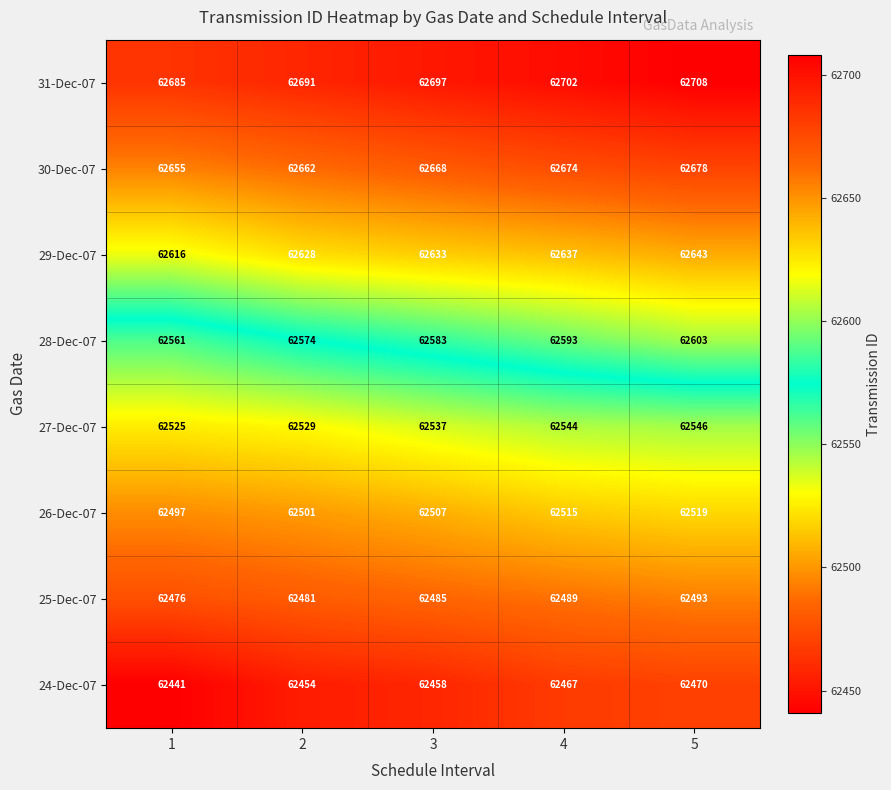

What is the sum of all 24-Dec-07 values?

312290